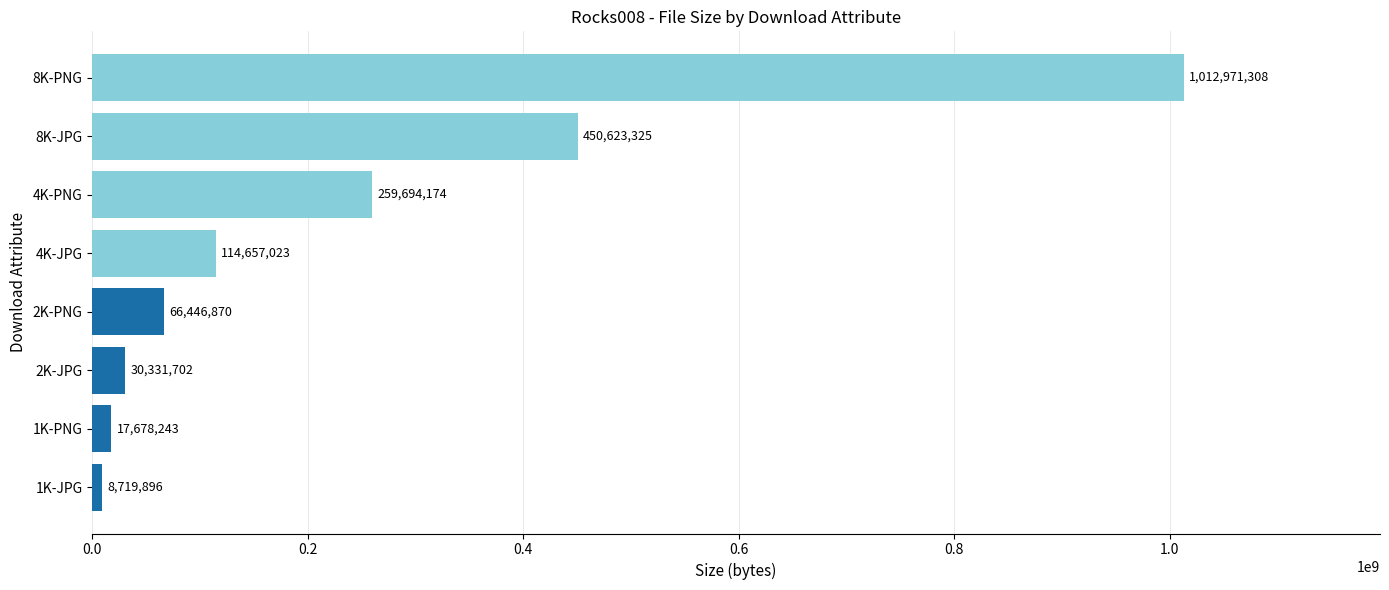

What is the minimum value shown in the chart?

8719896